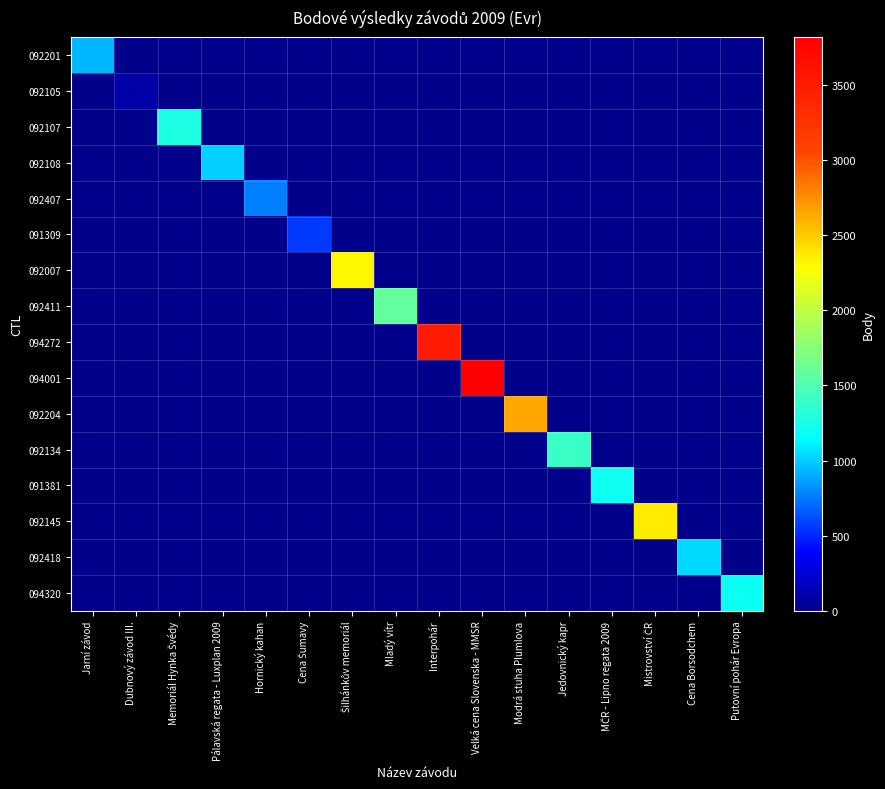

At which category is the sum across all series the highest?

Velká cena Slovenska - MMSR